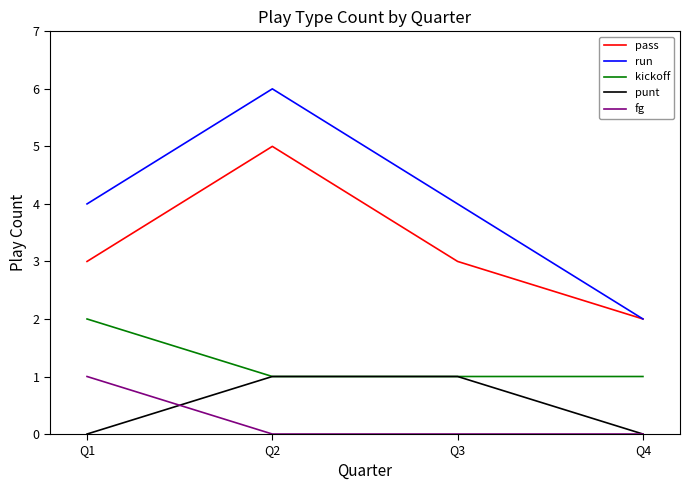

Does the chart display data point markers on the line(s)?

No